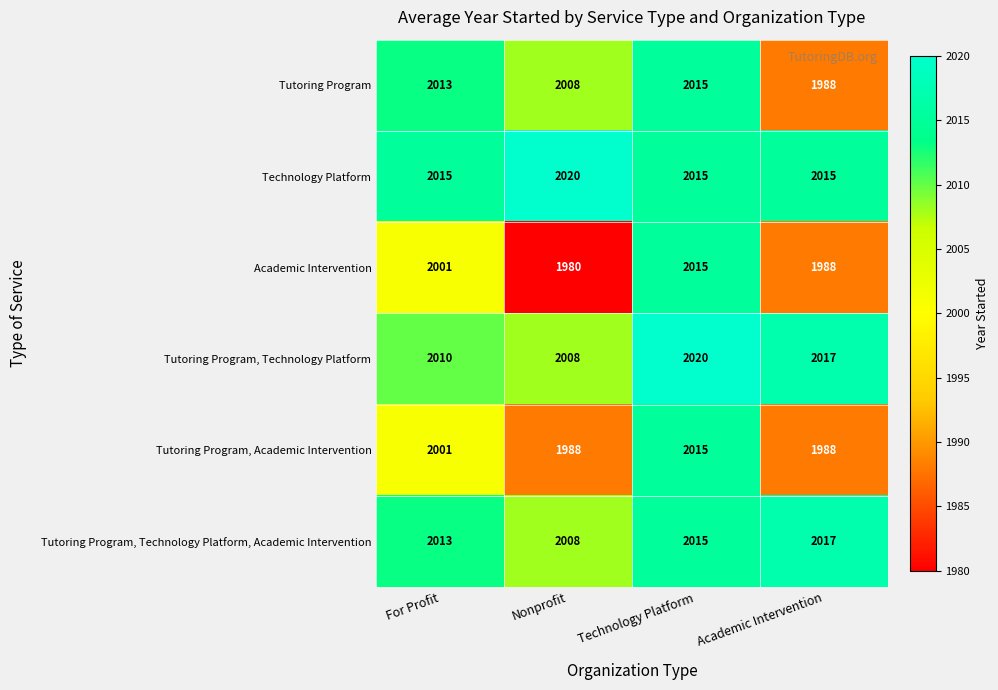

Which series has the largest range (max minus min)?

Academic Intervention